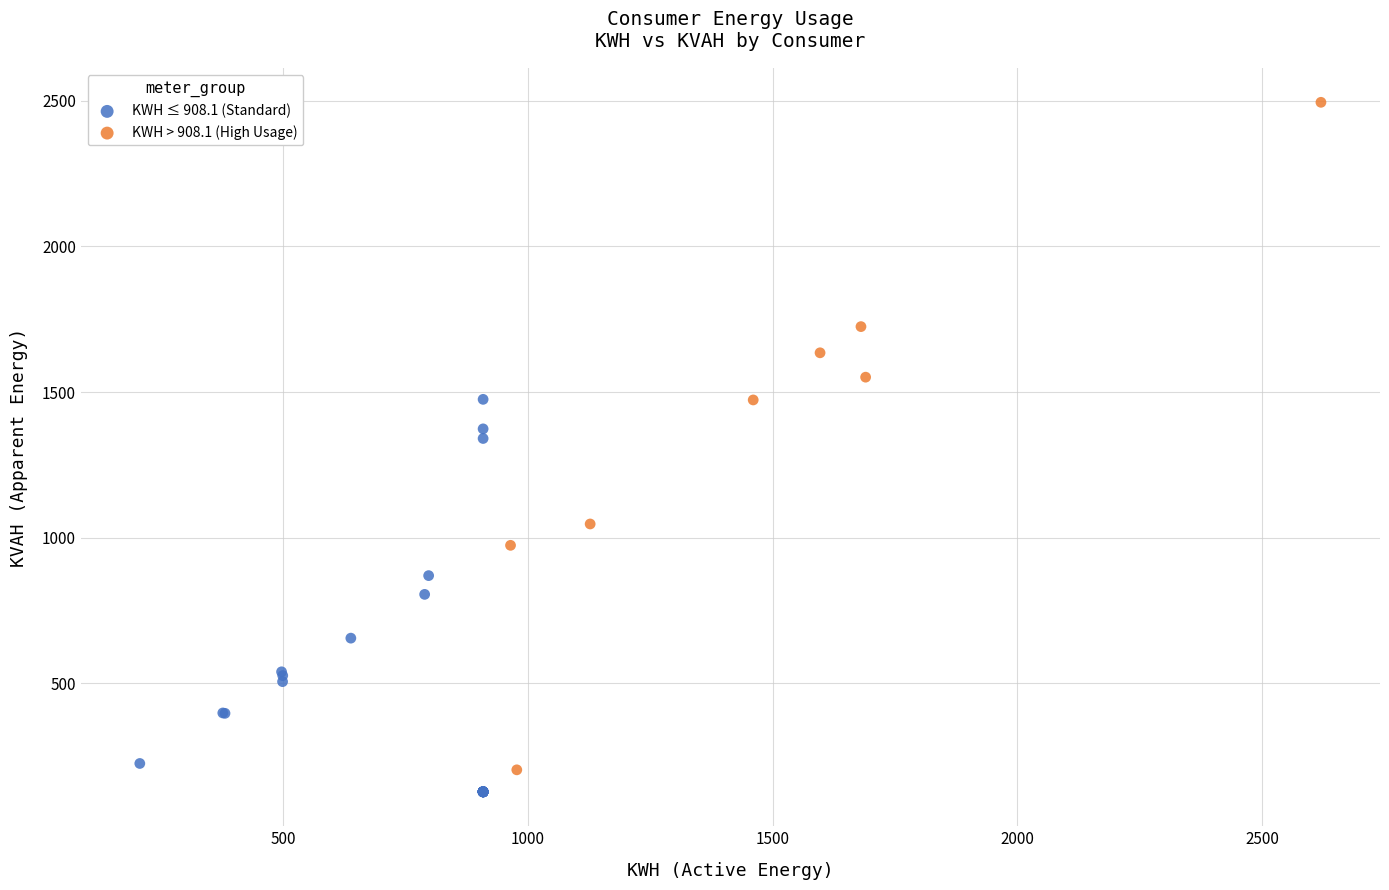

Which series has the largest Y range (max minus min)?

KWH > 908.1 (High Usage)